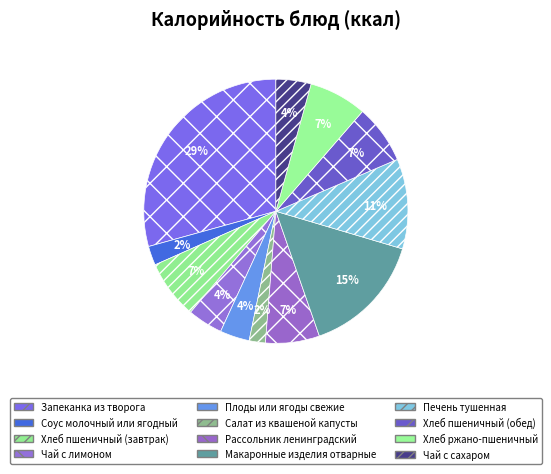

Is the sum of Плоды или ягоды свежие and Салат из квашеной капусты greater than half?

No